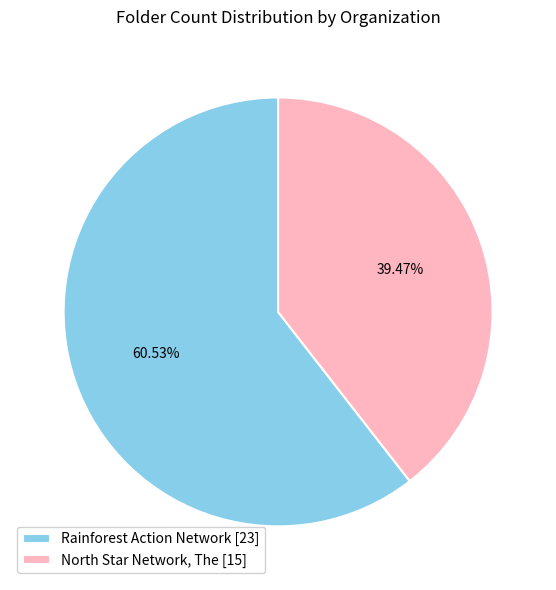

What percentage do Rainforest Action Network [23] and North Star Network, The [15] together represent?

100.0%